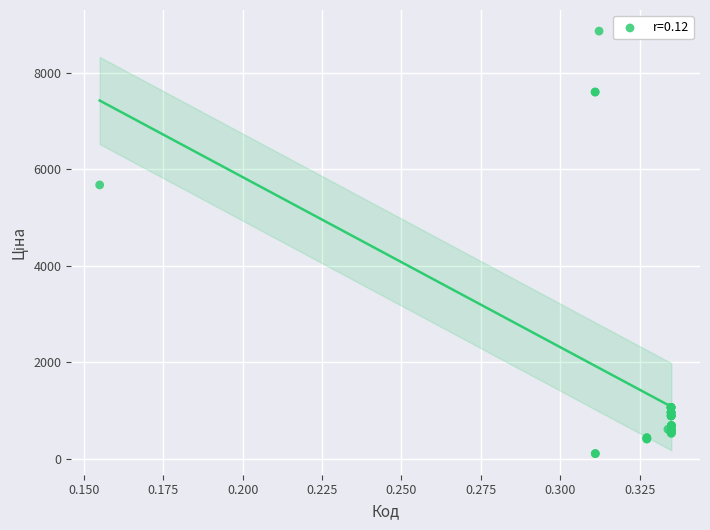

What Y value in the scatter plot is closest to 4485?

5673.8